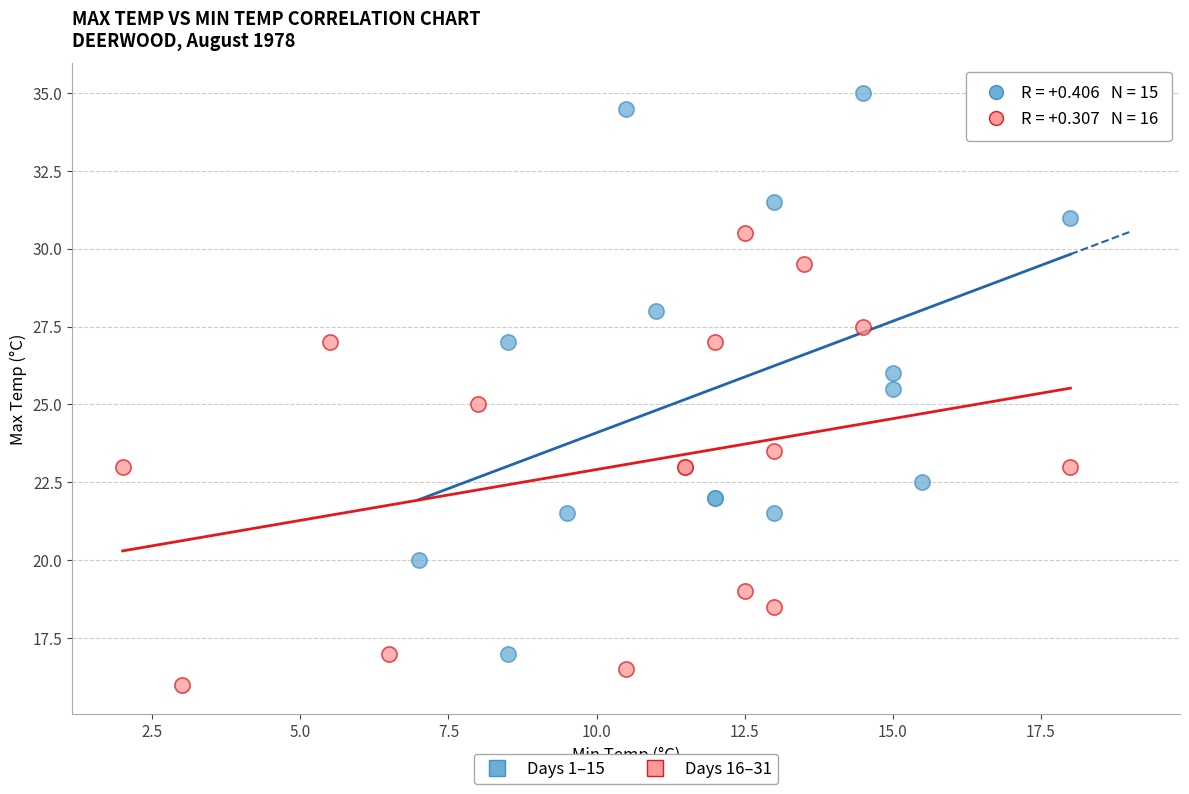

What are all the series names shown in the legend?

Days 1–15, Days 16–31